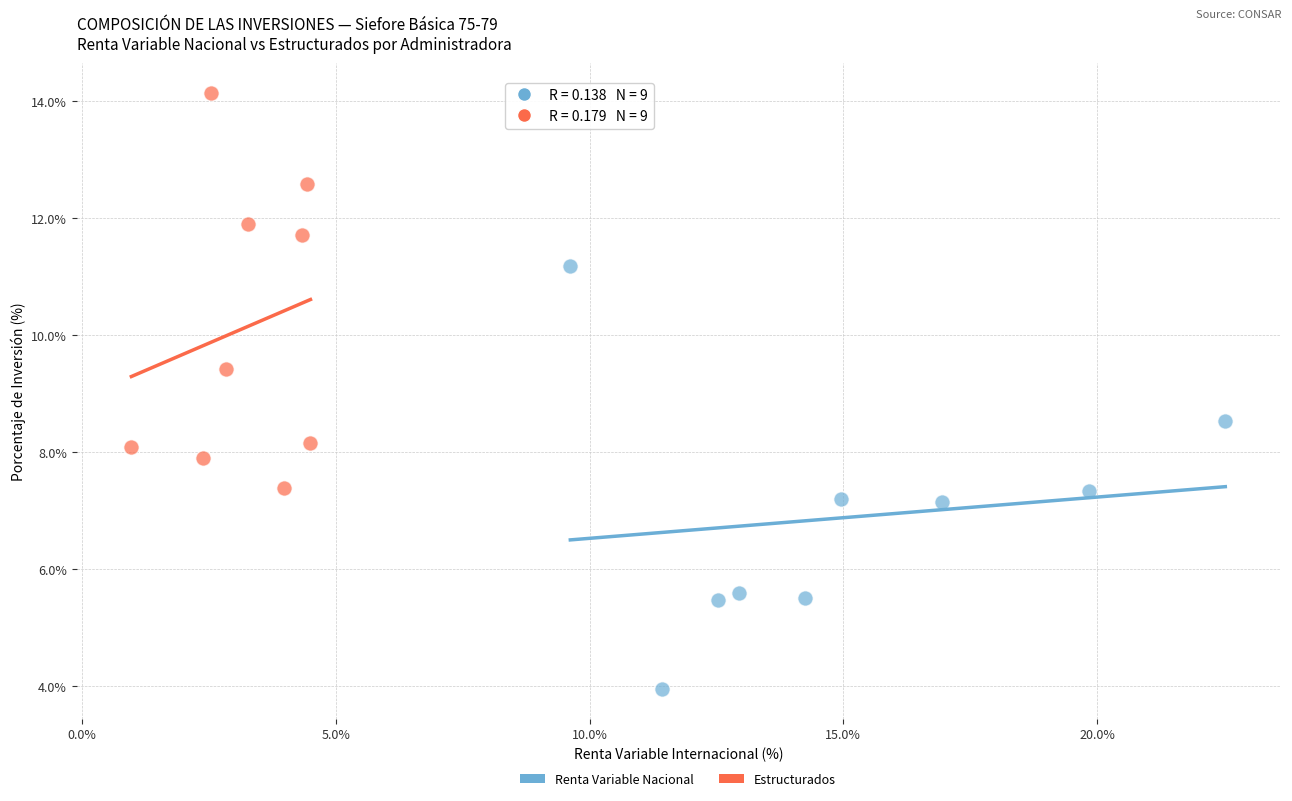

Which series contains the highest Y value?

Estructurados